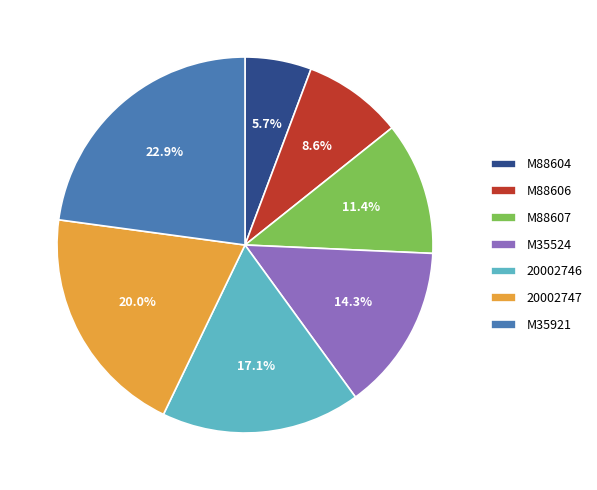

To the nearest percent, what is the average slice percentage?

14%